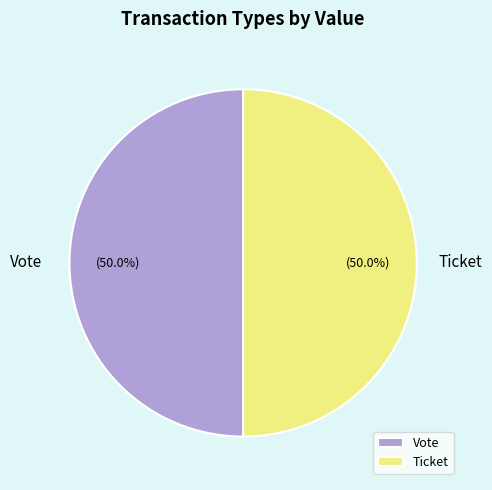

How many segments does this pie chart have?

2